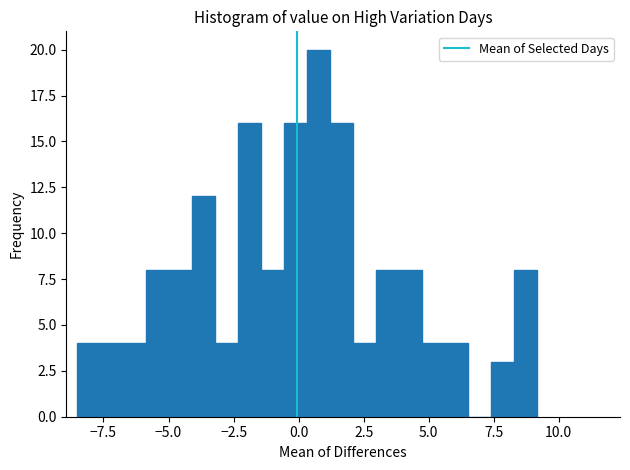

Around what value on the x-axis is the tallest bar? Give the approximate position of its centre, as read against the axis.

1.0